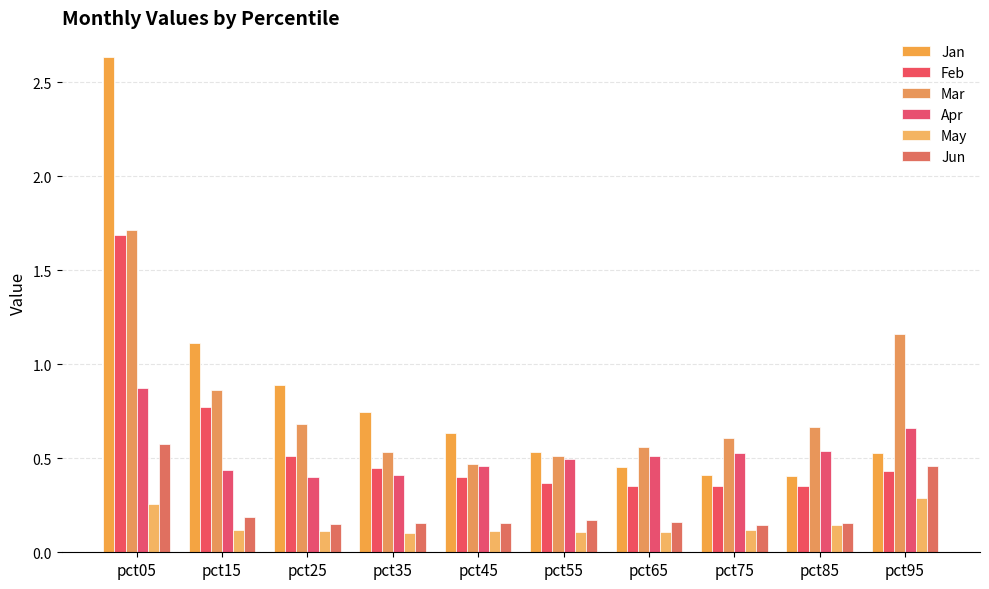

What is the spread (max minus min) of values at pct25?

0.8